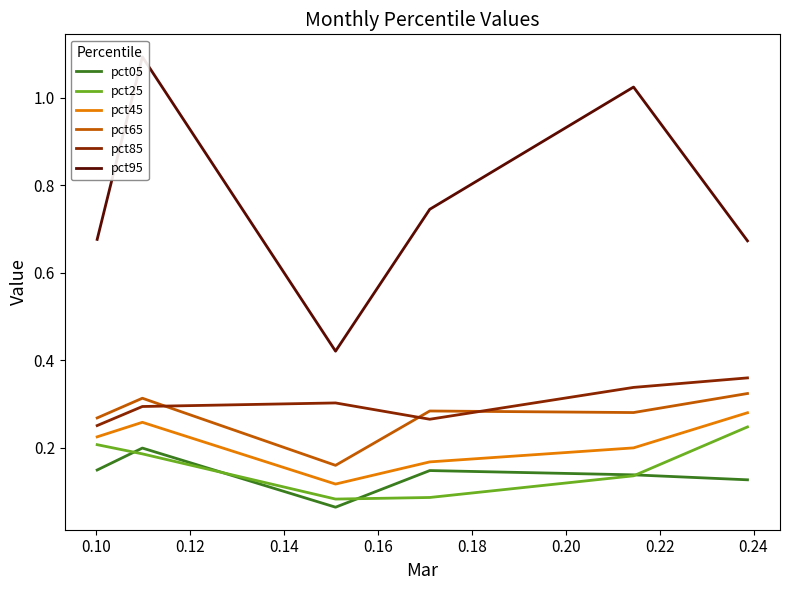

True or false: pct85 and pct05 cross at least once.

False